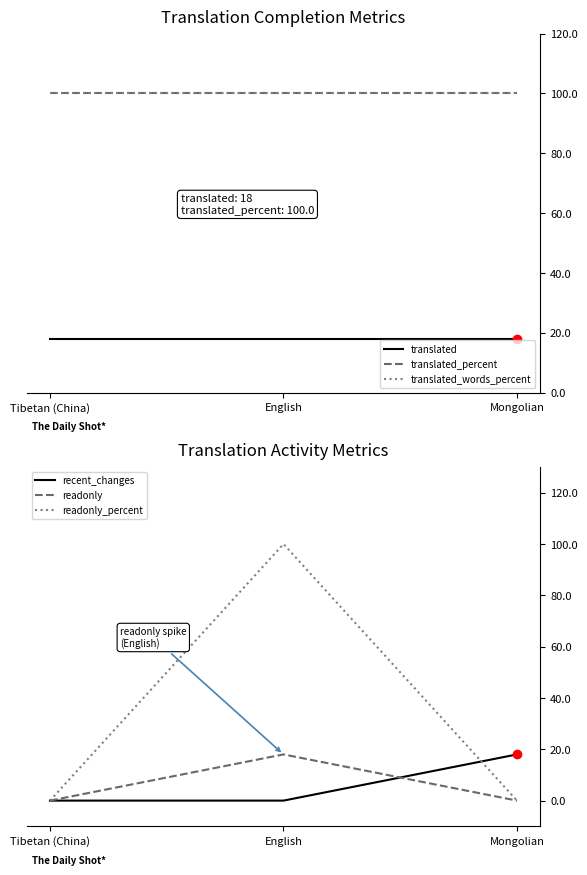

Reading left to right, what are all the values shown in this chart?

translated: 18	18	18
translated_percent: 100	100	100
translated_words_percent: 100	100	100
recent_changes: 0	0	18
readonly: 0	18	0
readonly_percent: 0	100	0